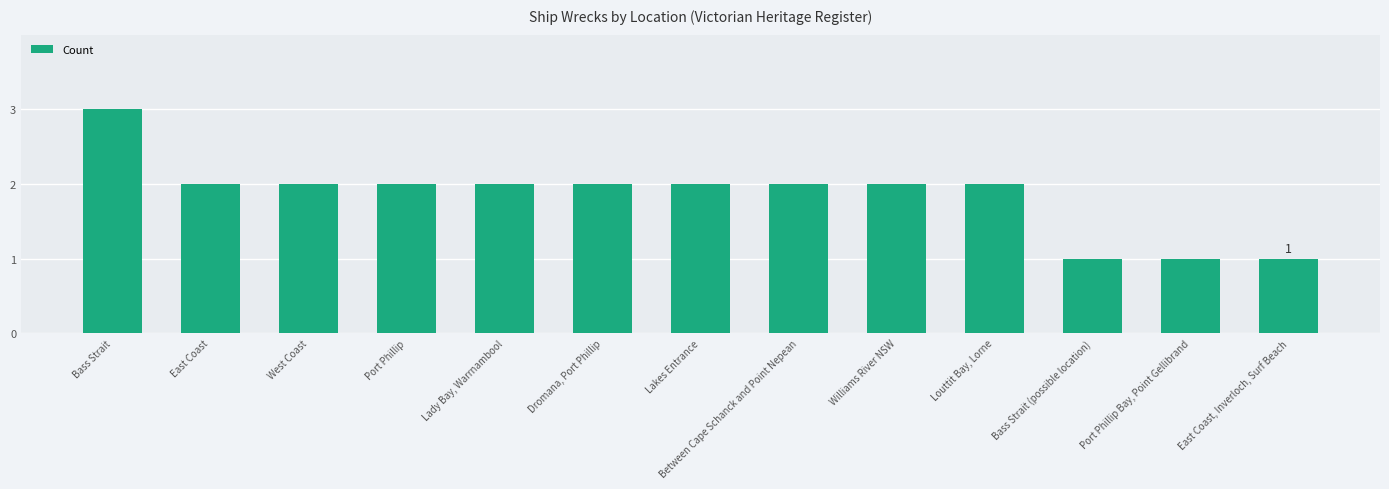

Reading left to right, list all the values displayed in this chart.

Bass Strait=3	East Coast=2	West Coast=2	Port Phillip=2	Lady Bay, Warrnambool=2	Dromana, Port Phillip=2	Lakes Entrance=2	Between Cape Schanck and Point Nepean=2	Williams River NSW=2	Louttit Bay, Lorne=2	Bass Strait (possible location)=1	Port Phillip Bay, Point Gellibrand=1	East Coast, Inverloch, Surf Beach=1